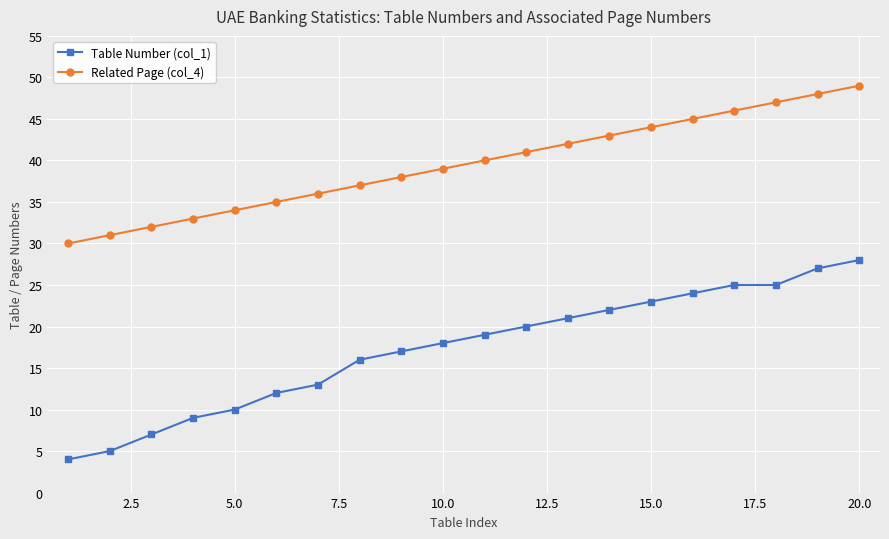

At how many categories does at least one series exceed 11?

20